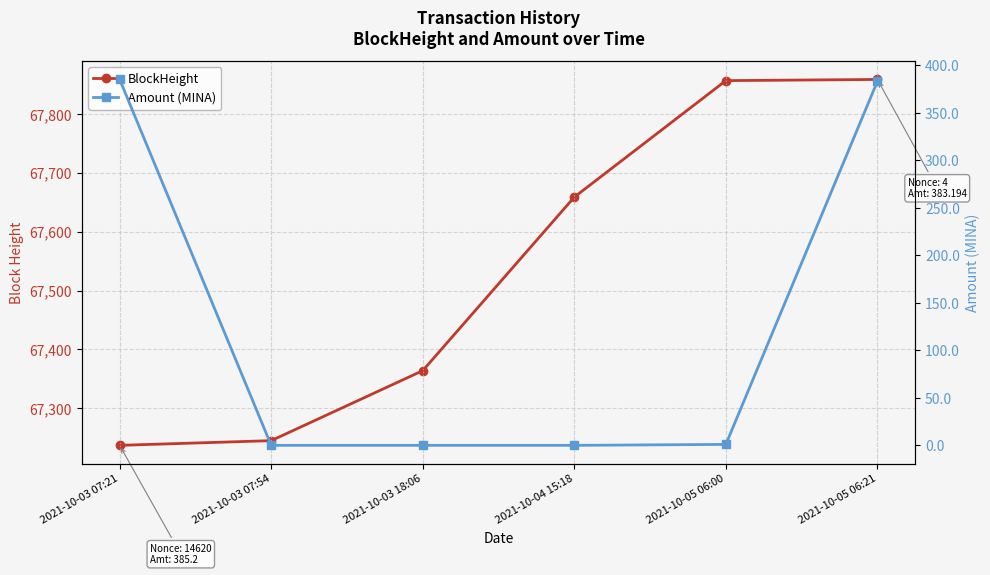

What are all the series names shown in the legend?

BlockHeight, Amount (MINA)